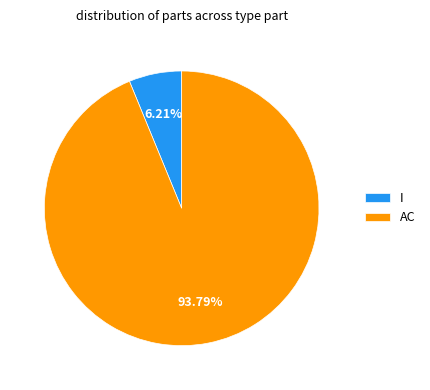

What is the largest slice in the pie chart?

AC